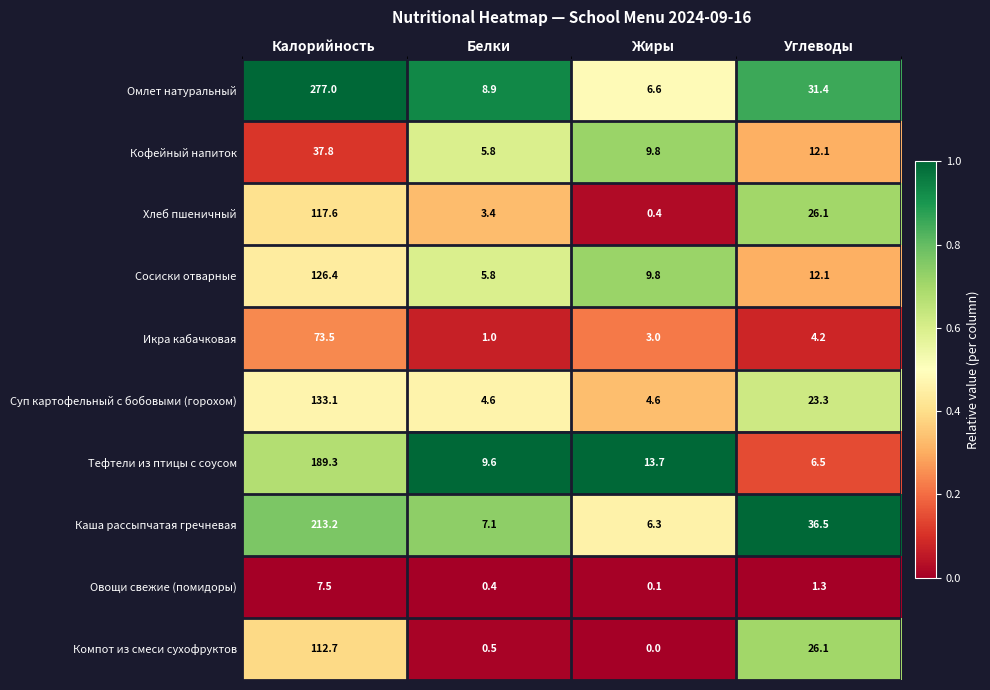

Read the Каша рассыпчатая гречневая value at Углеводы.

36.5